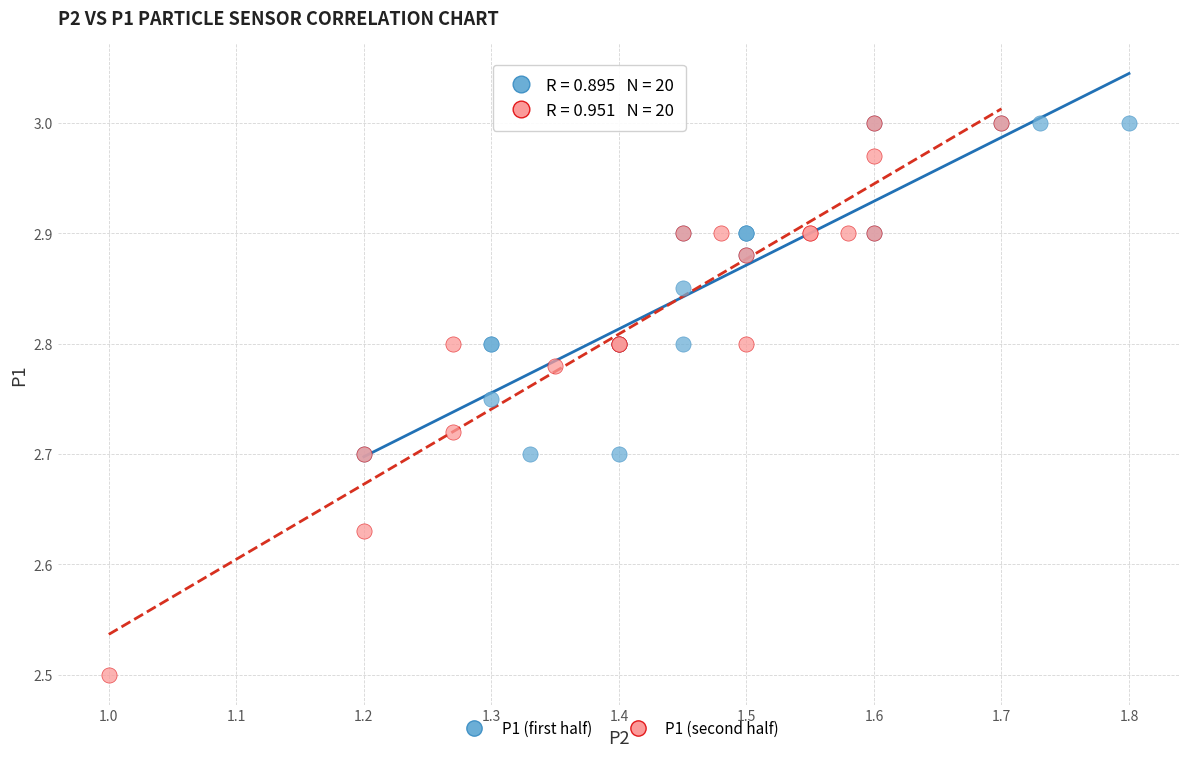

Which series contains the lowest Y value?

P1 (second half)